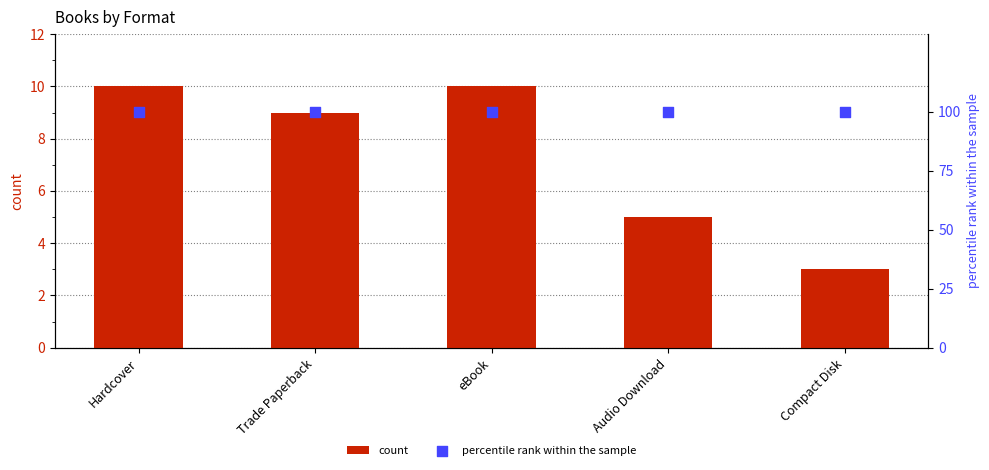

At how many categories does at least one series exceed 66?

5